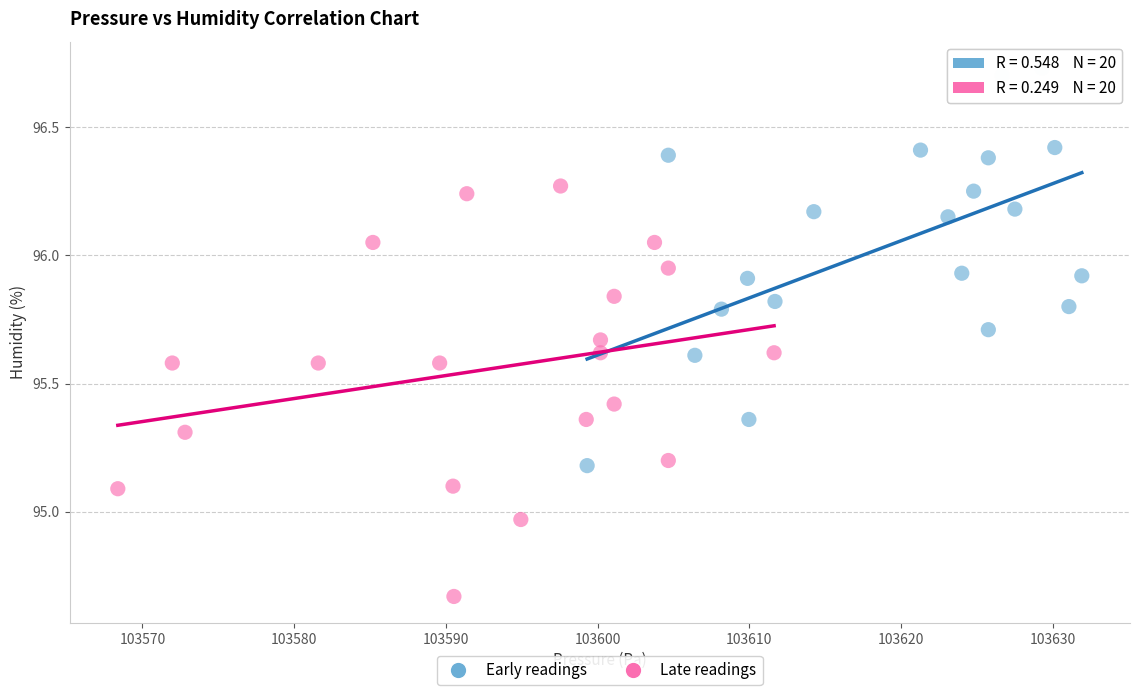

Which series reaches the maximum Y coordinate?

Early readings